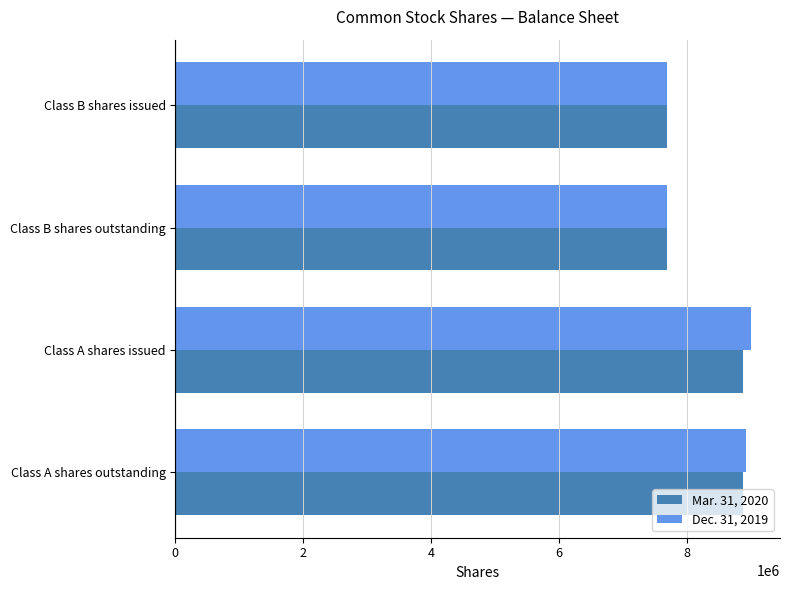

What is the sum of all Dec. 31, 2019 values?

33347797